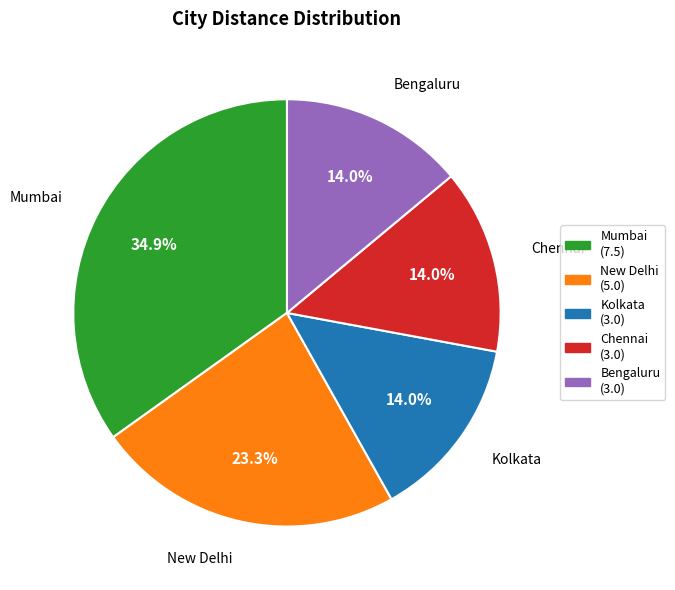

Combined, do Chennai and Mumbai account for over 50%?

No